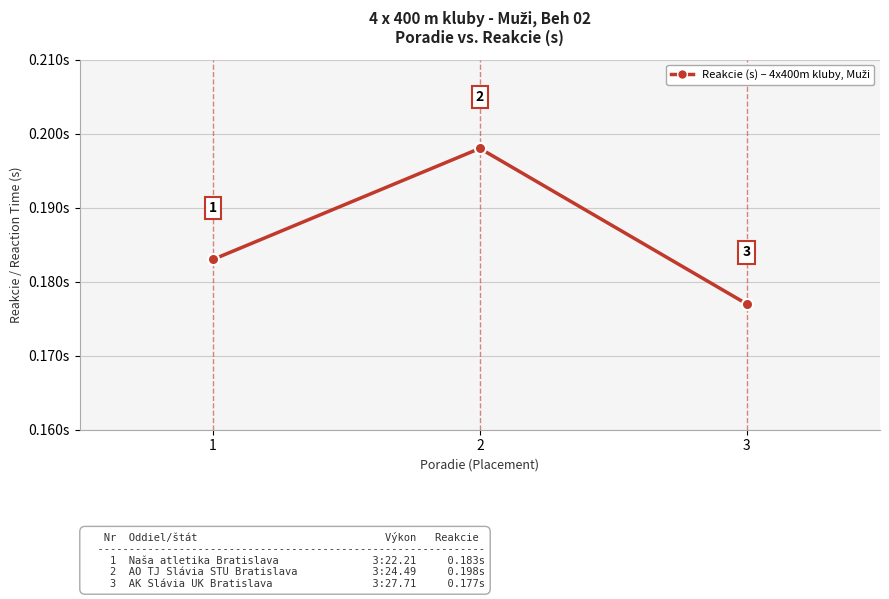

How many values are between 0 and 1?

3